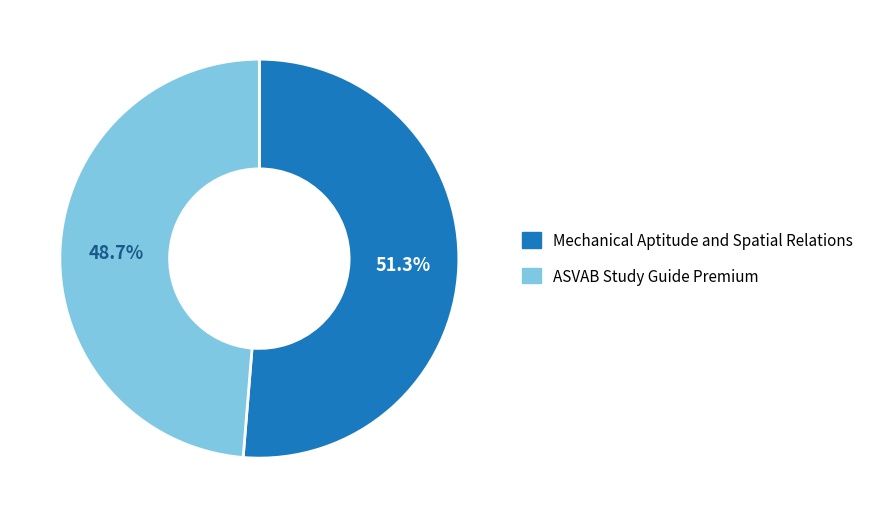

Approximately how many times larger is the value at Mechanical Aptitude and Spatial Relations compared to ASVAB Study Guide Premium?

1.1